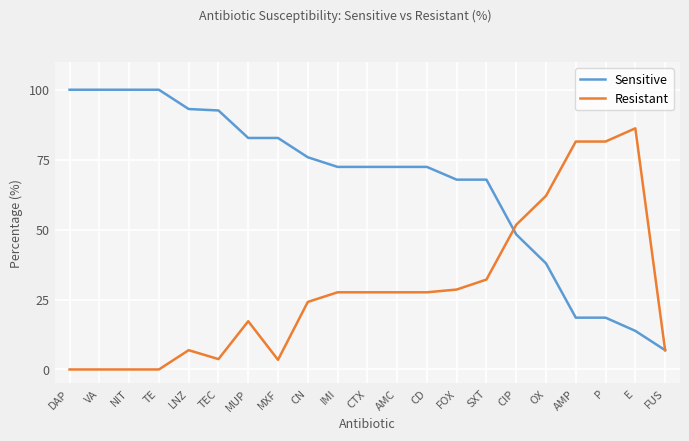

Is it true that Resistant equals 0.0 at DAP?

True